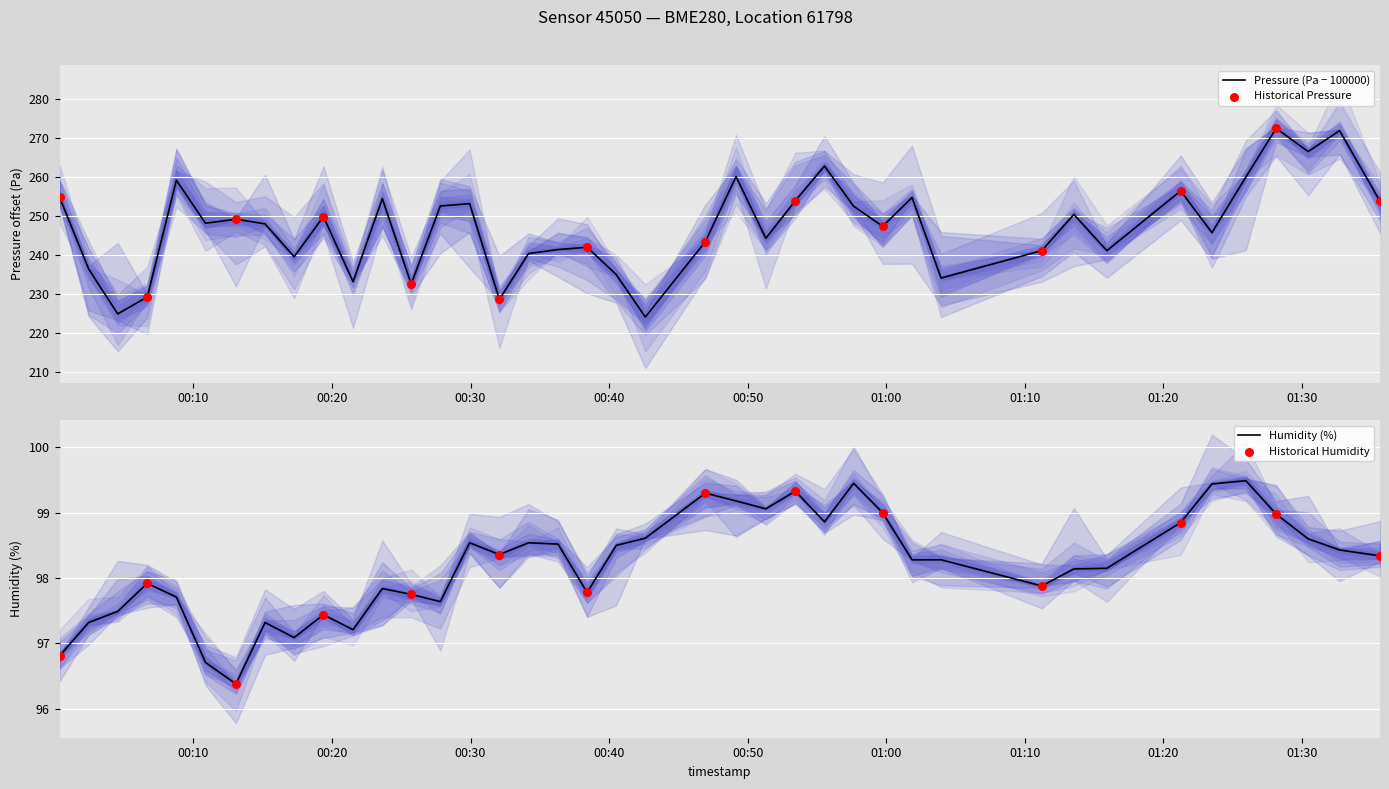

Which series reaches the maximum Y coordinate?

pressure